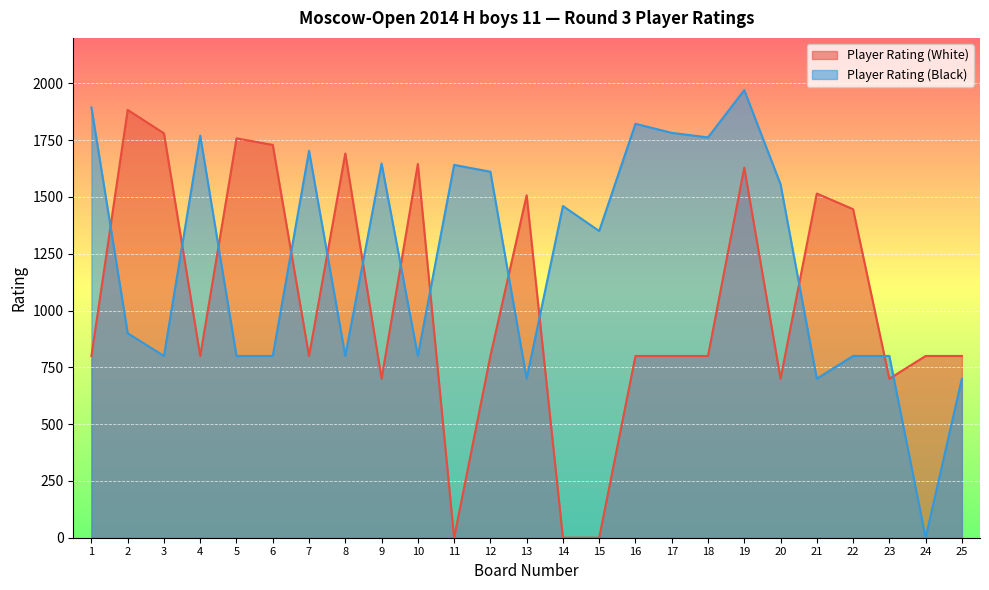

What are all the series names shown in the legend?

Player Rating (White), Player Rating (Black)